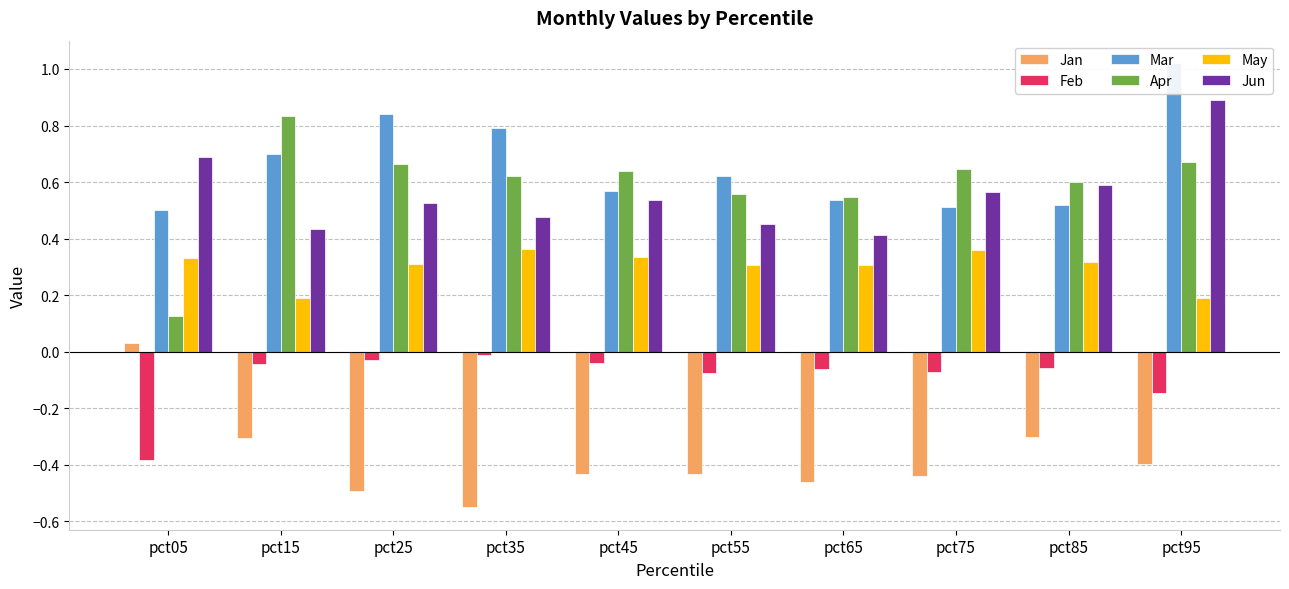

Between pct65 and pct85, which is larger?

pct85